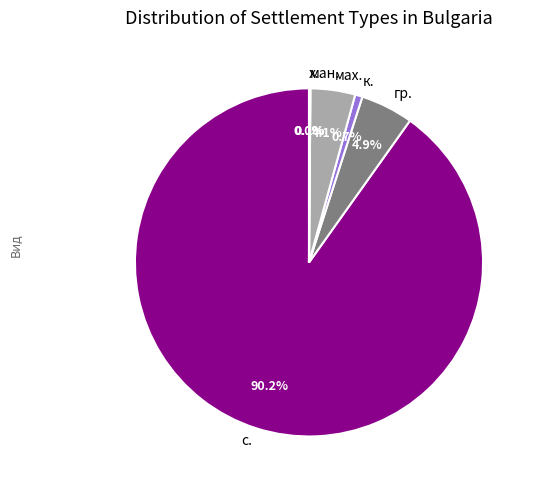

Is there a majority slice in this chart?

Yes